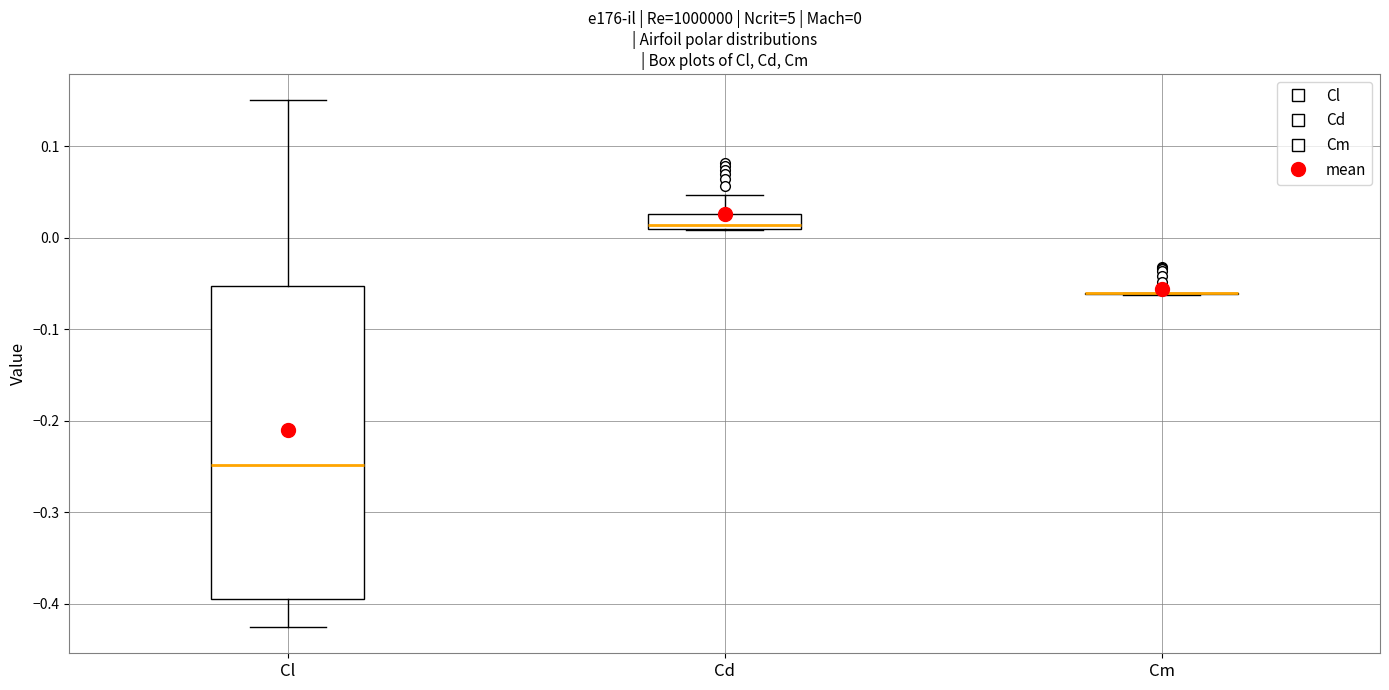

Which box is the tallest, from its lower edge to its upper edge?

Cl